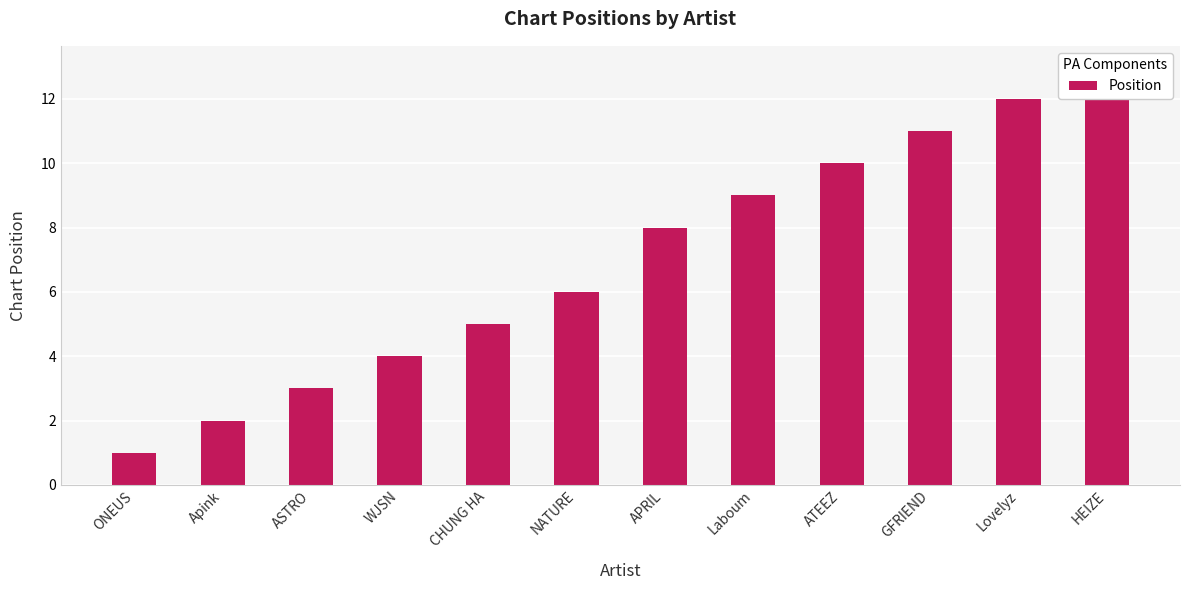

What is the sum of all values?

84